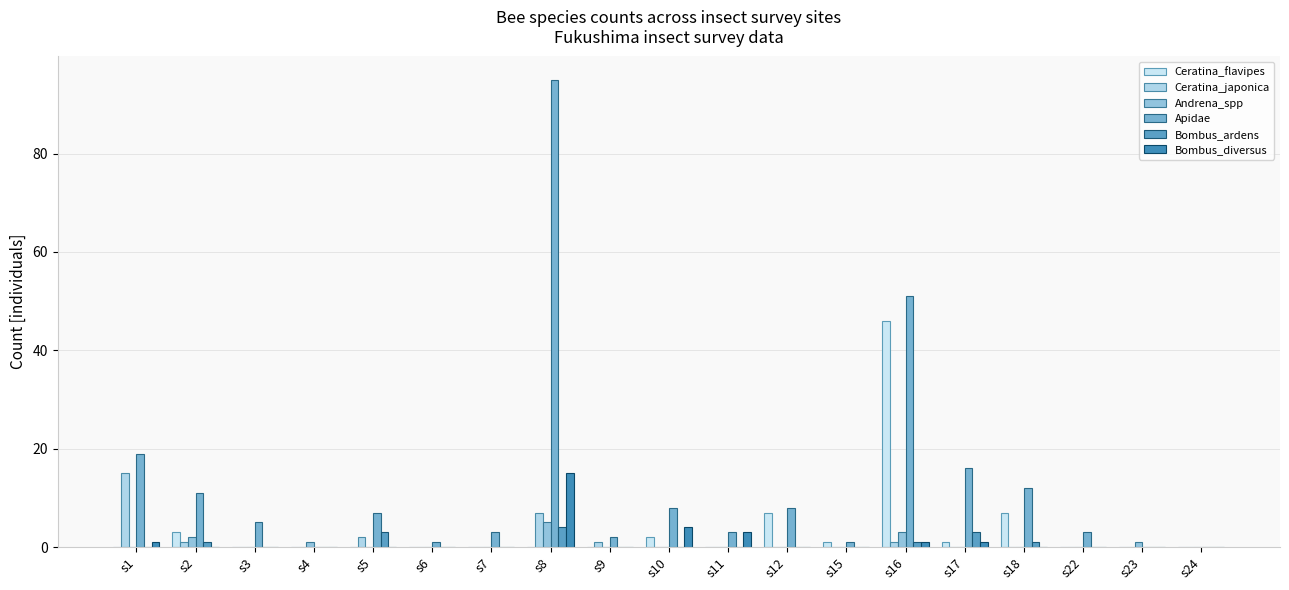

Reading right to left, extract all data points from this chart.

Ceratina_flavipes: 0	0	0	7	1	46	1	7	0	2	0	0	0	0	0	0	0	3	0
Ceratina_japonica: 0	0	0	0	0	1	0	0	0	0	1	7	0	0	2	0	0	1	15
Andrena_spp: 0	1	0	0	0	3	0	0	0	0	0	5	0	0	0	1	0	2	0
Apidae: 0	0	3	12	16	51	1	8	3	8	2	95	3	1	7	0	5	11	19
Bombus_ardens: 0	0	0	1	3	1	0	0	0	0	0	4	0	0	3	0	0	1	0
Bombus_diversus: 0	0	0	0	1	1	0	0	3	4	0	15	0	0	0	0	0	0	1